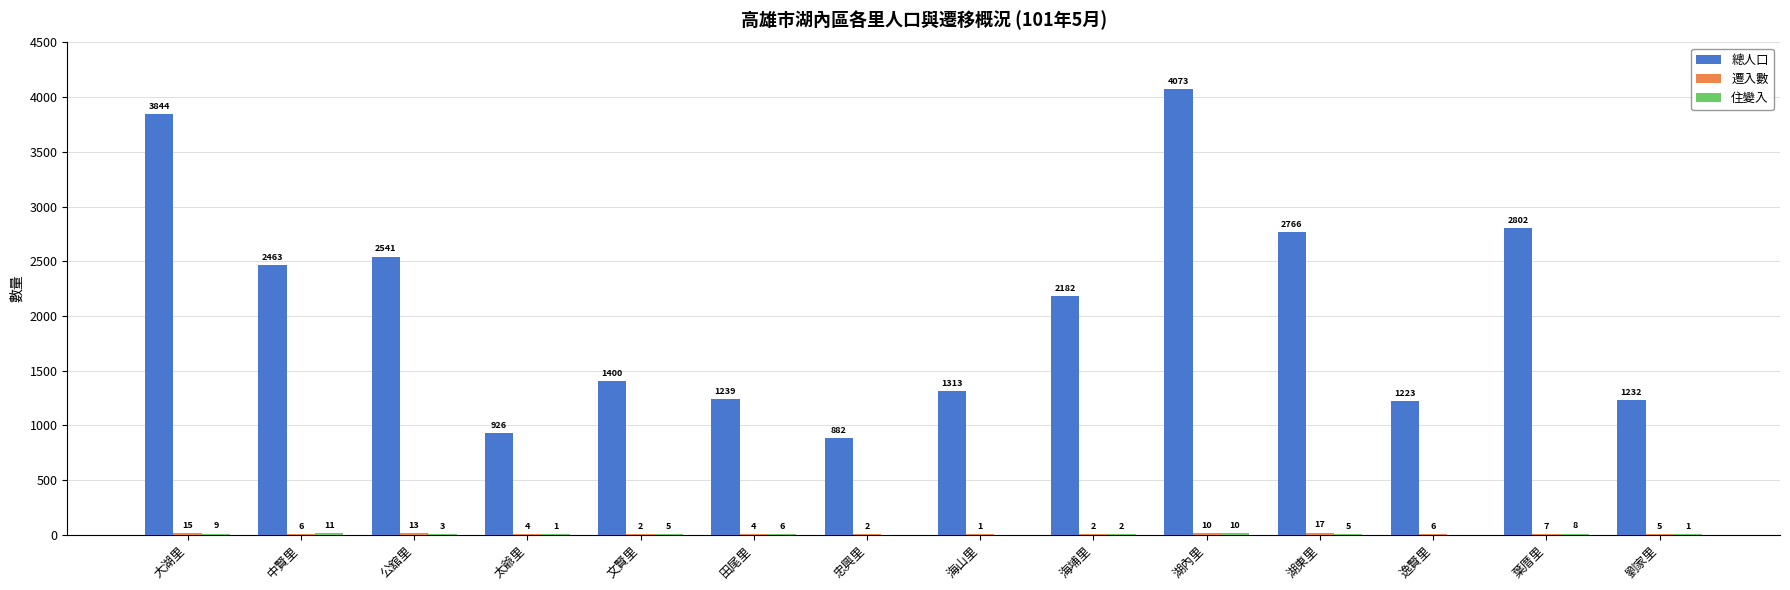

Count the number of categories in the chart.

14